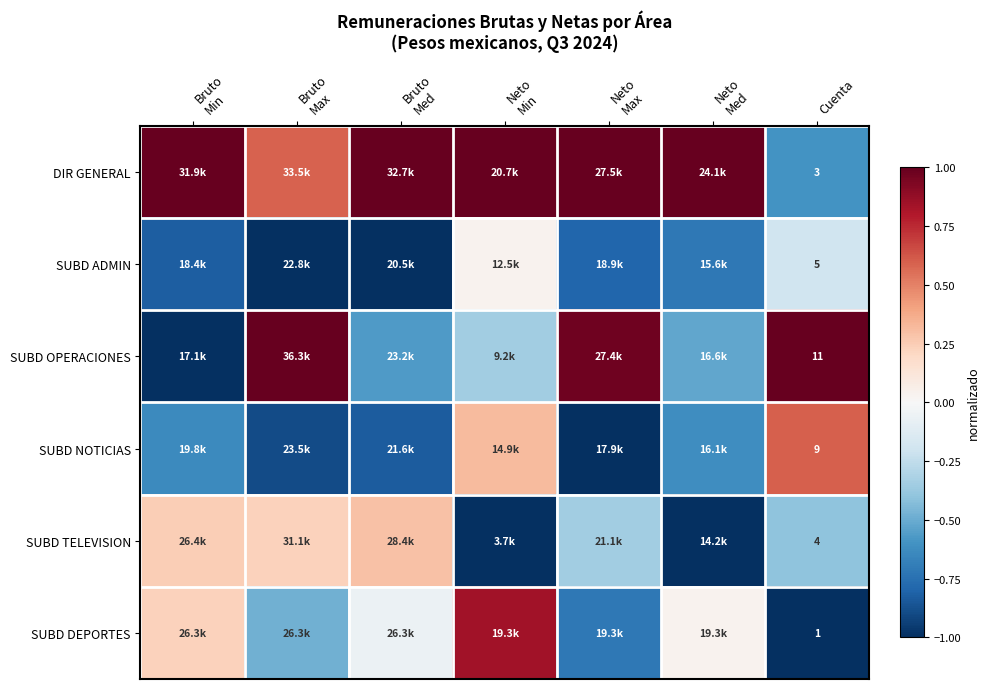

Where is SUBD ADMIN nearest to the value 0?

Neto Min